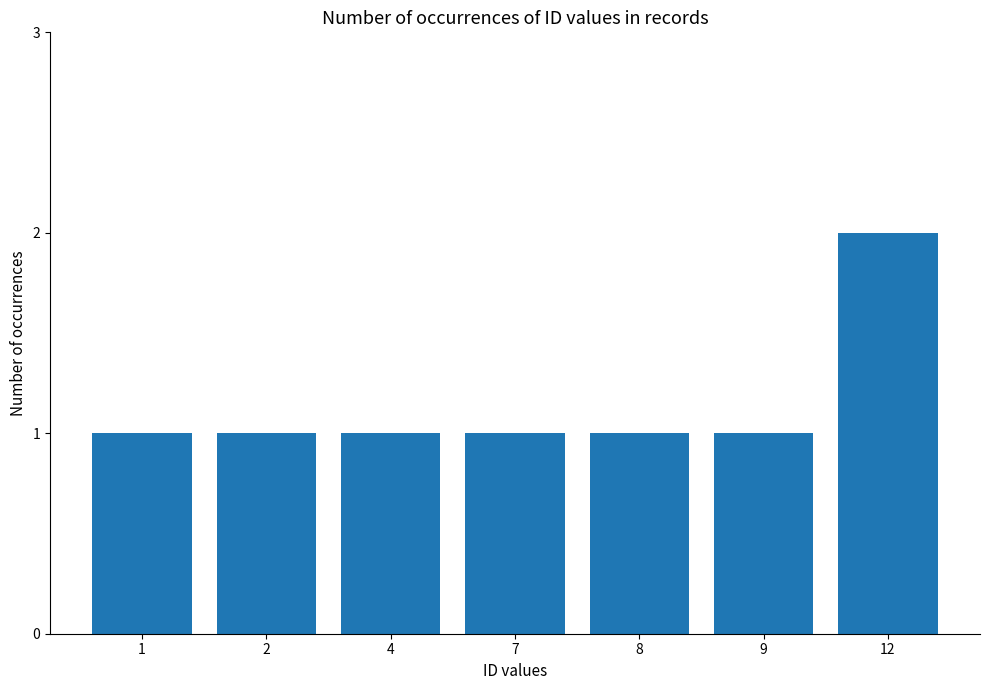

The value at 12 is 2. True or false?

True